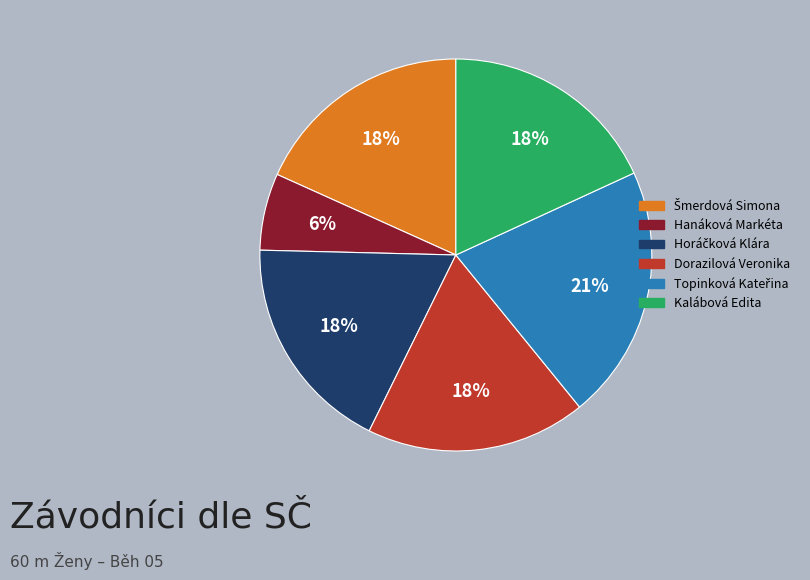

Count the number of slices in the pie.

6